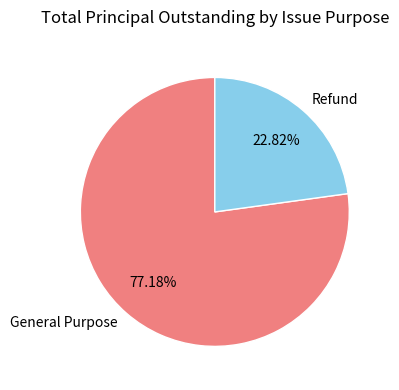

To the nearest percent, what portion does Refund represent?

23%